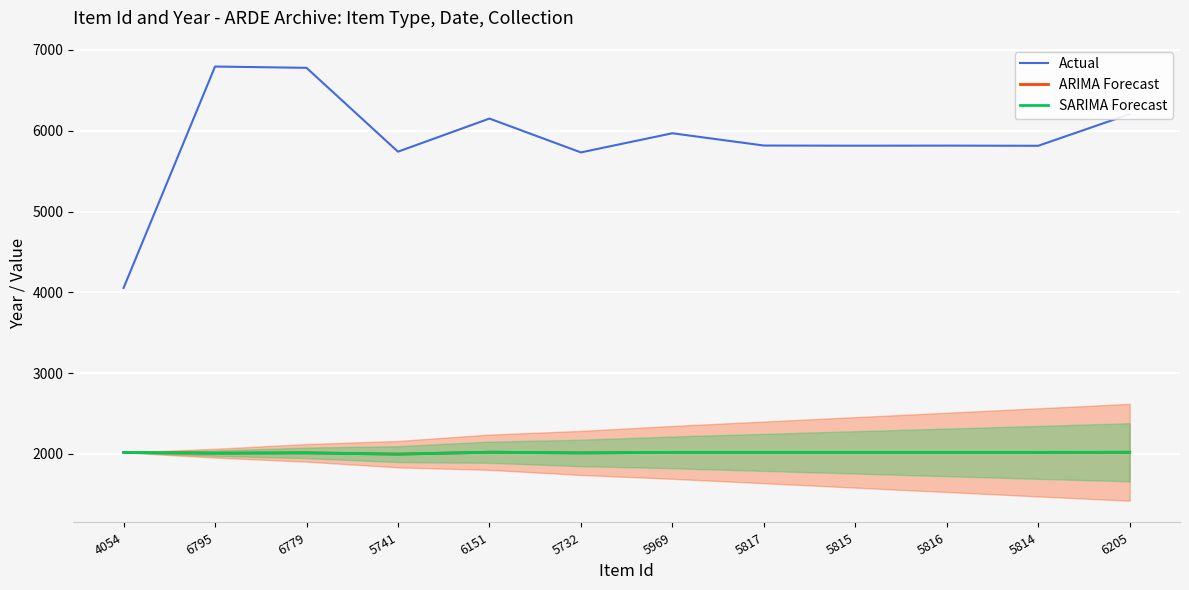

What value does the Actual series have at 5741?

5741